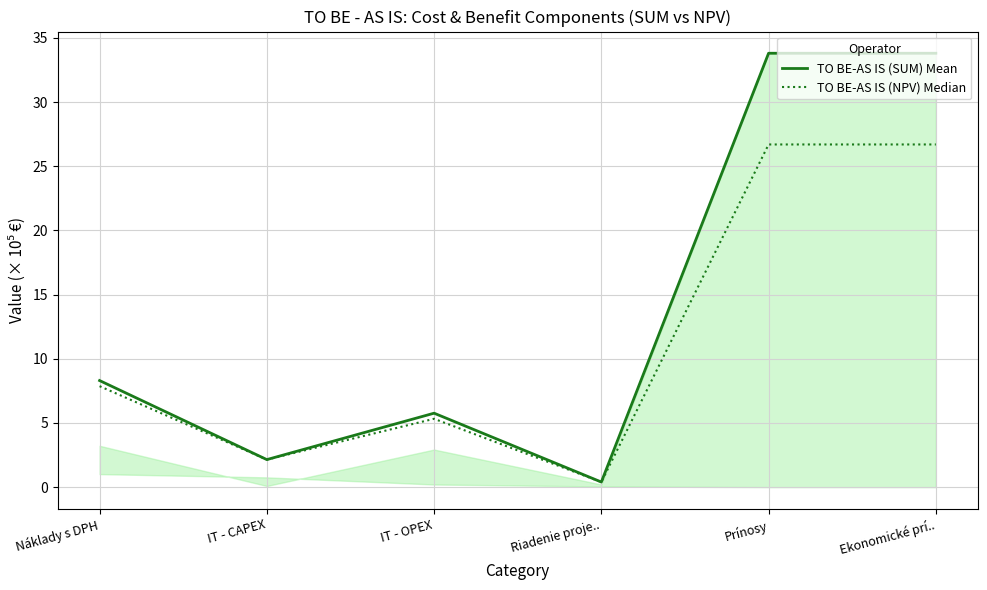

At how many categories does at least one series exceed 25?

2